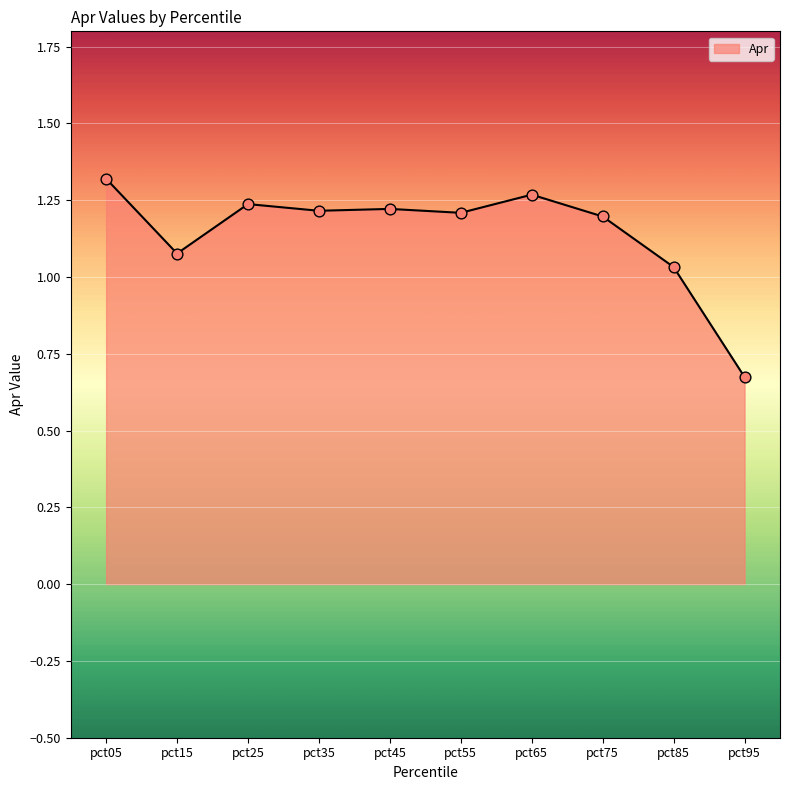

Between pct85 and pct15, which is larger?

pct15